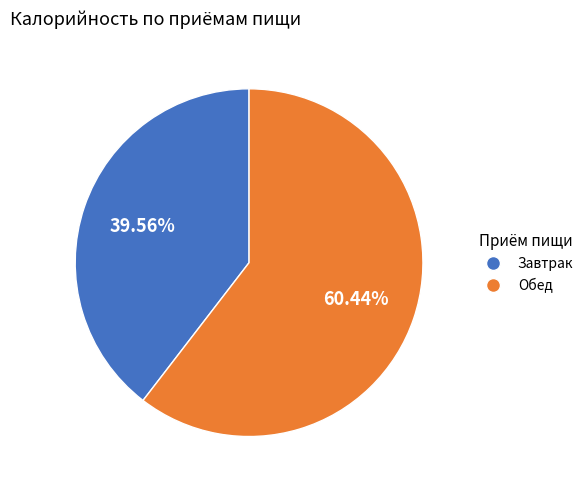

Count the number of slices in the pie.

2